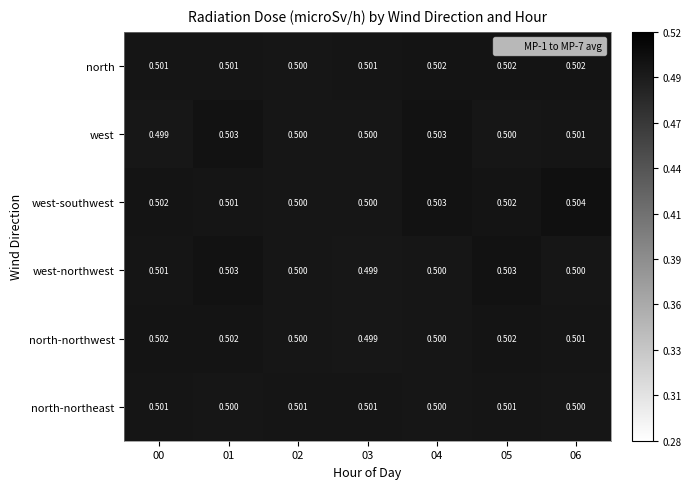

Is the value of west-northwest at 05 greater than the value of north-northwest at 06?

Yes